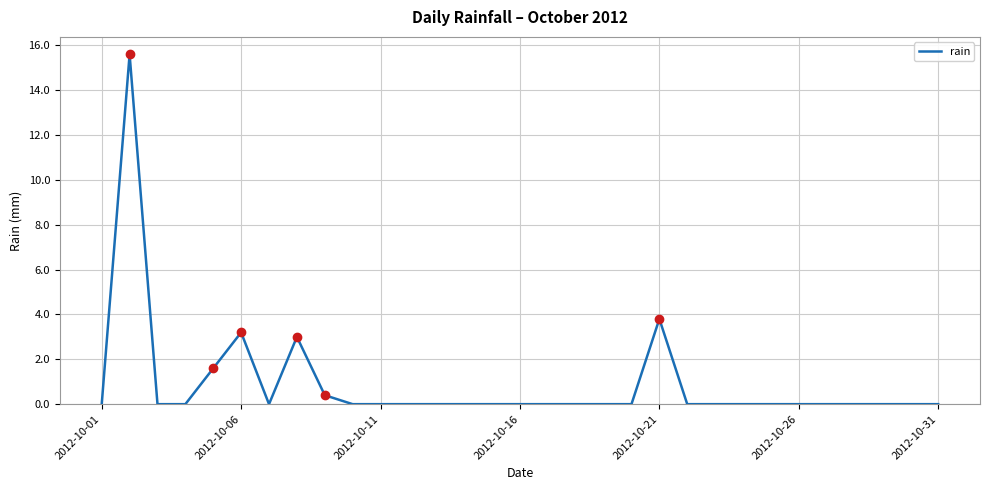

What is the greatest value displayed?

15.6